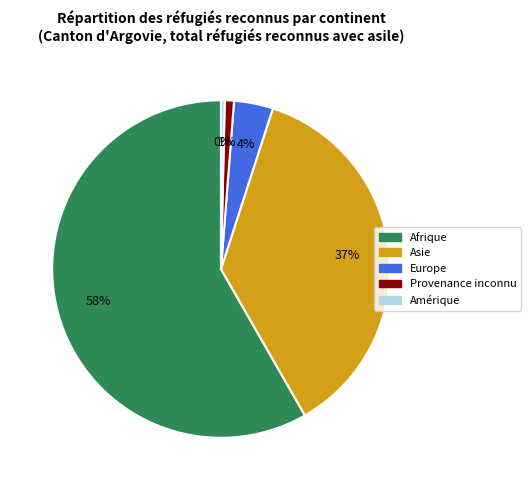

Which category has the smallest portion of the pie?

Amérique